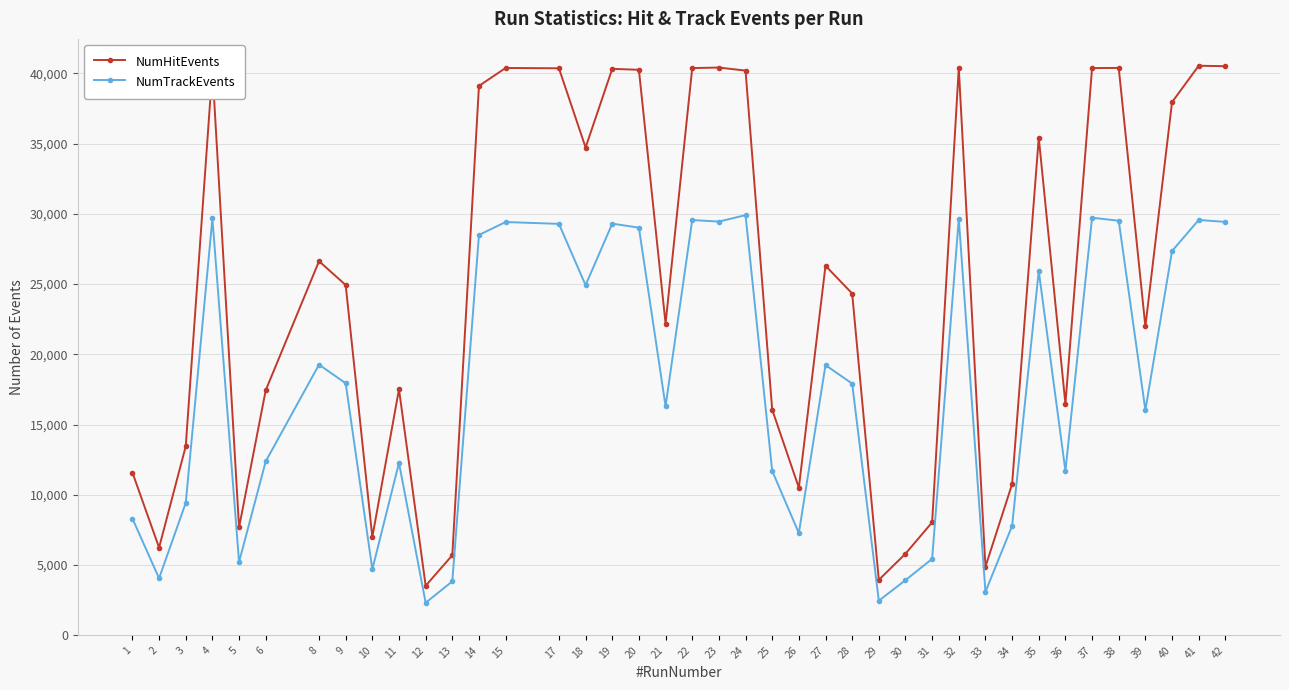

Is the value of NumHitEvents at 40 greater than the value of NumTrackEvents at 42?

Yes